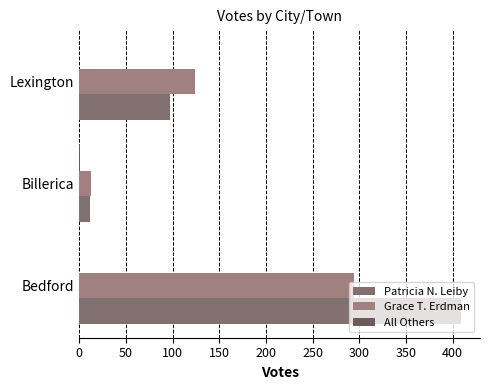

What is the value of the Patricia N. Leiby bar at the 3rd from the left?

97